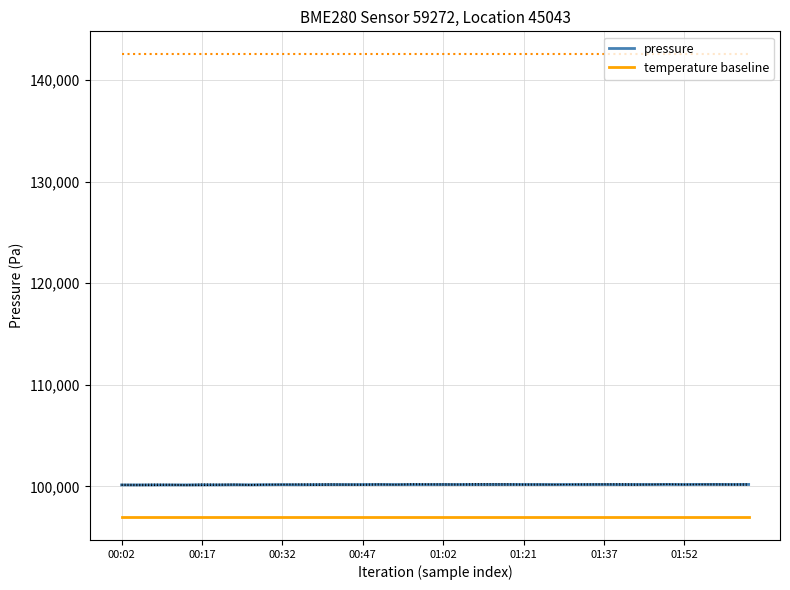

Which has a higher value, 39 or 27?

39